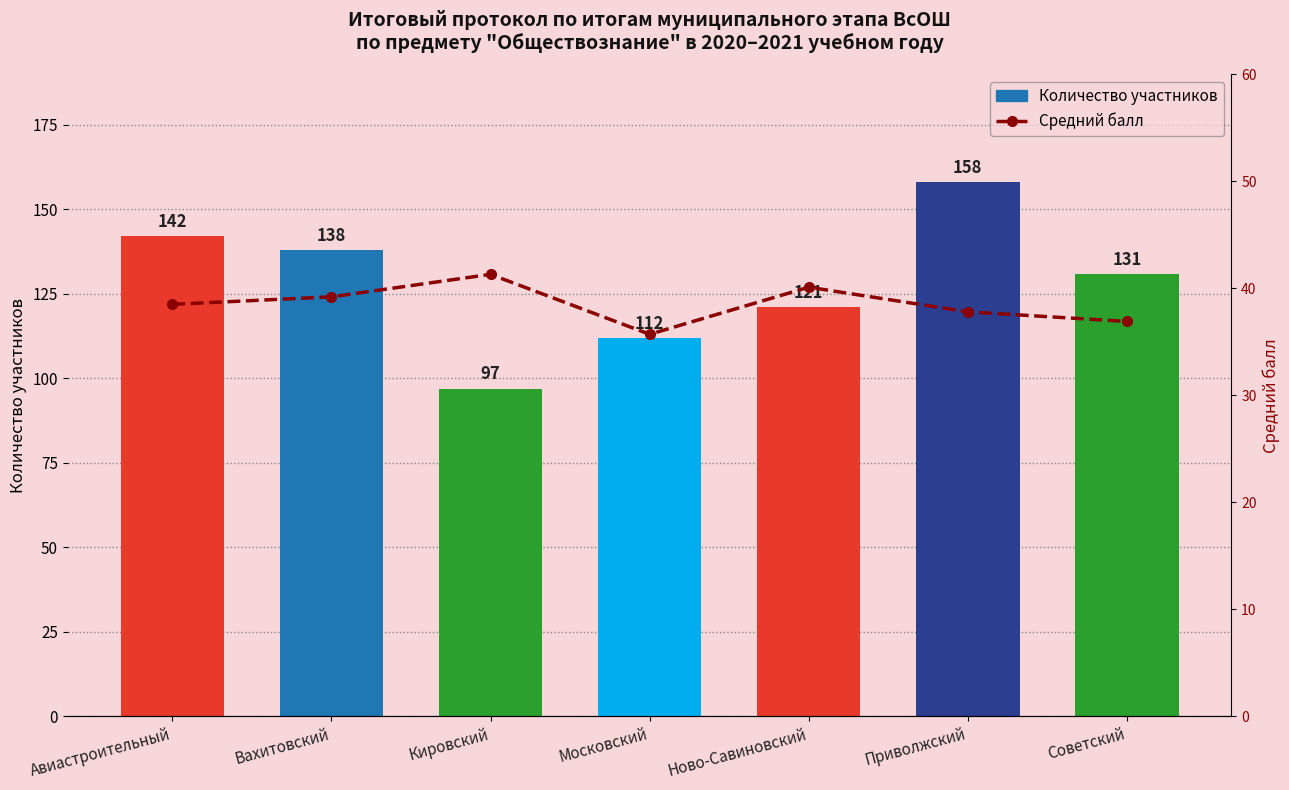

What is the value of the Средний балл bar at the 4th from the left?

35.7